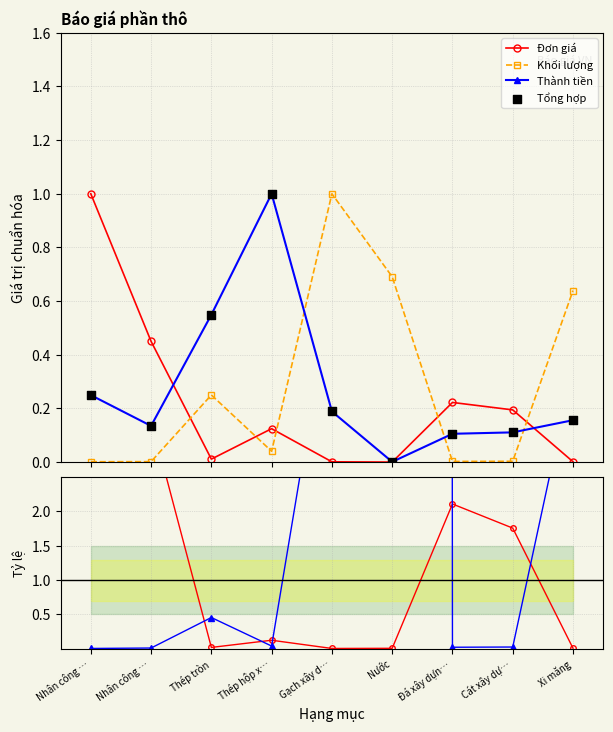

Which series has the largest Y range (max minus min)?

Khối lượng / Thành tiền